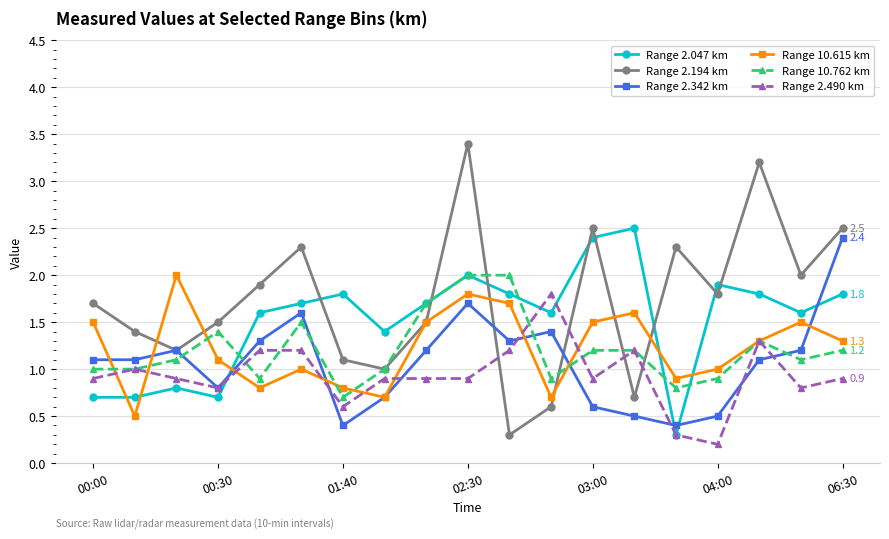

What is the value of the Range 2.194 km point at the 7th from the left?

1.1